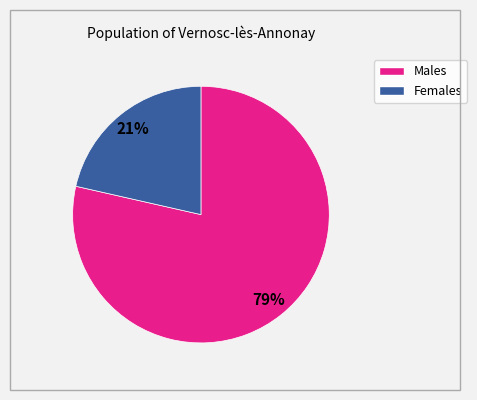

Is there any slice that represents more than half of the pie?

Yes